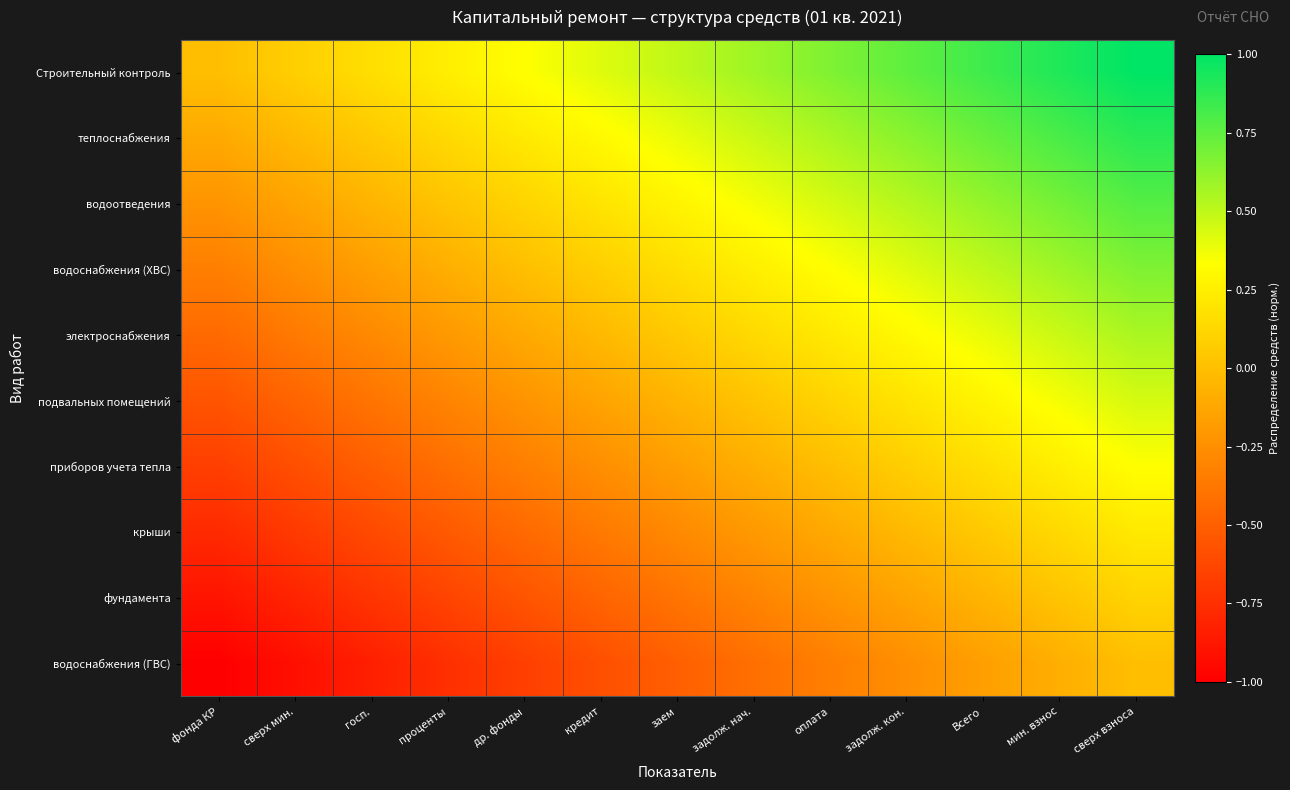

List the series in order of their peak value, highest first.

Строительный контроль, теплоснабжения, водоотведения, водоснабжения (ХВС), электроснабжения, подвальных помещений, приборов учета тепла, крыши, фундамента, водоснабжения (ГВС)